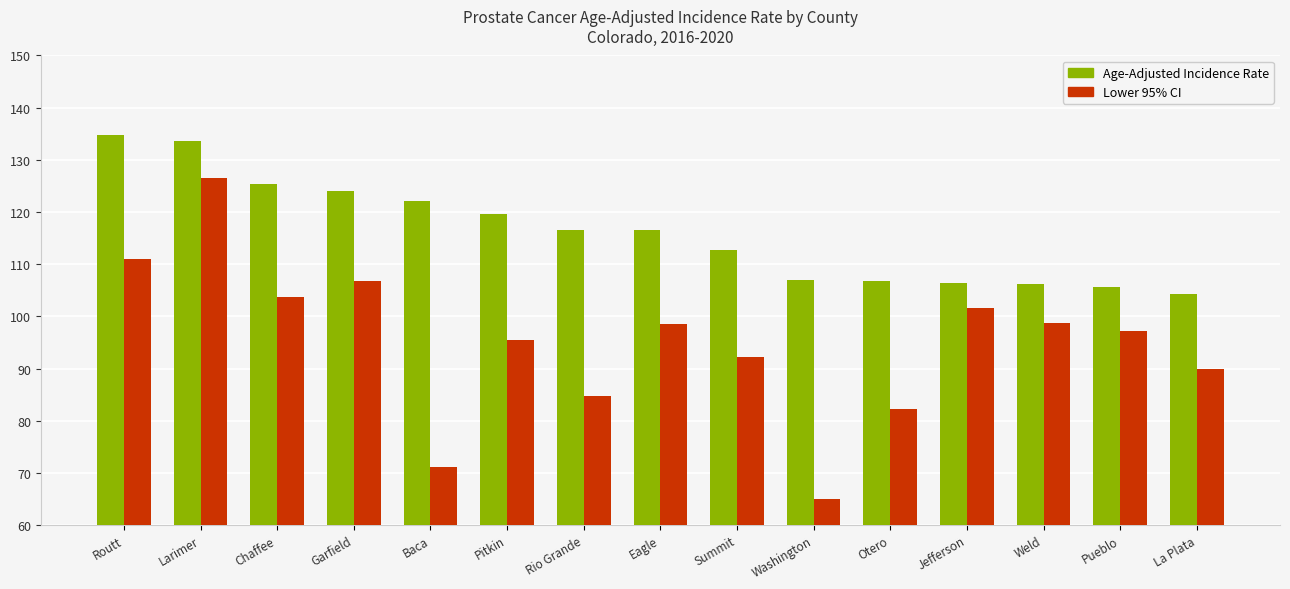

Read the Age-Adjusted Incidence Rate value at Otero.

106.8